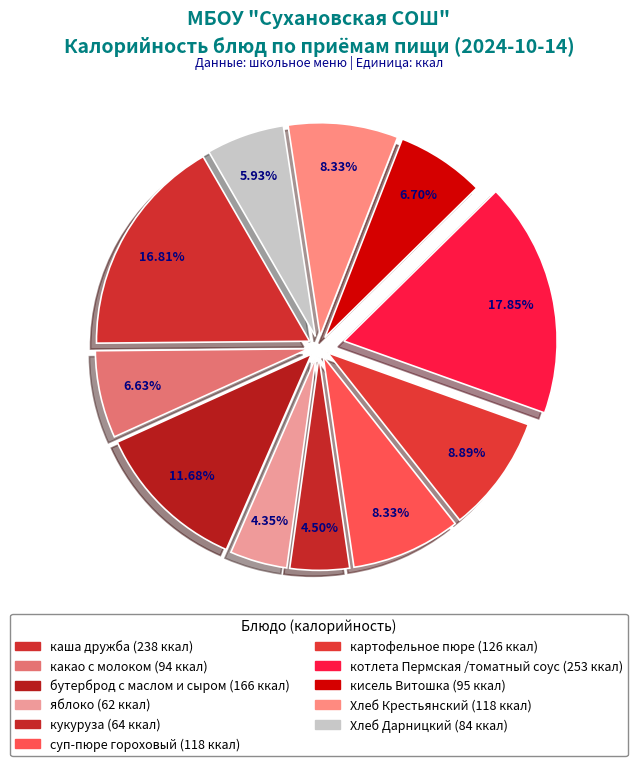

Approximately how many times larger is the value at суп-пюре гороховый compared to кисель Витошка?

1.2